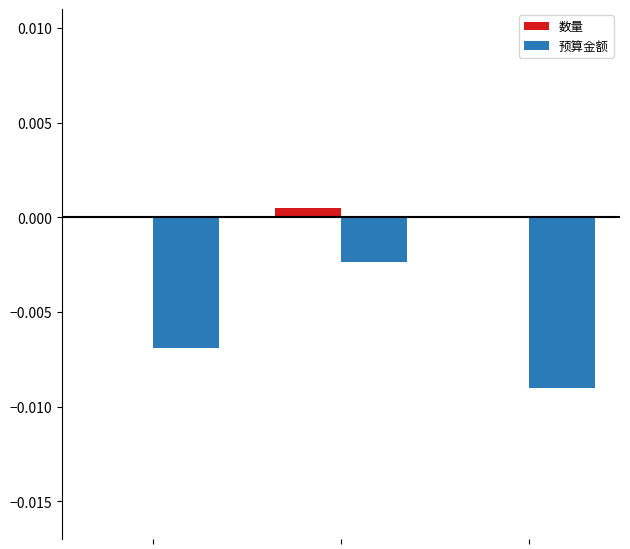

Which series has the largest total across all categories?

数量